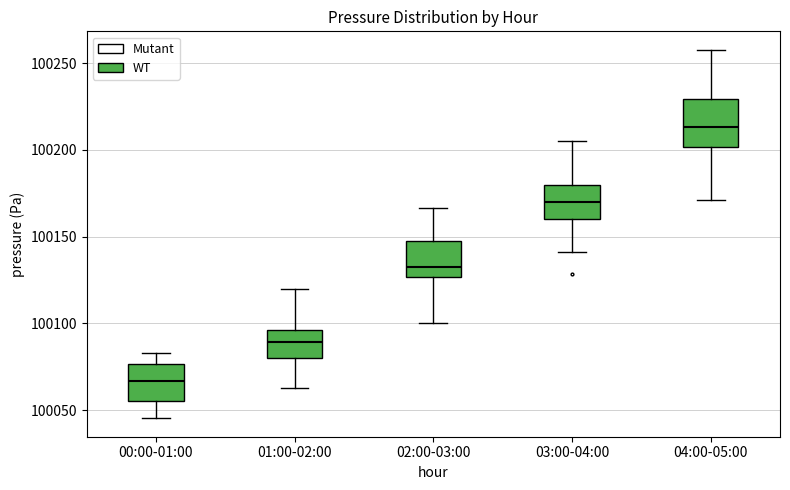

Reading left to right, transcribe this box plot: for each box, give where its median line is, the range the box spans, and where its two whiskers end, as read against the y-axis. The values are not printed on the chart, so give them approximately, as read against the axis.

00:00-01:00: median 100065, box 100055 to 100075, whiskers 100045 to 100085
01:00-02:00: median 100090, box 100080 to 100095, whiskers 100065 to 100120
02:00-03:00: median 100130, box 100125 to 100150, whiskers 100100 to 100165
03:00-04:00: median 100170, box 100160 to 100180, whiskers 100140 to 100205
04:00-05:00: median 100215, box 100200 to 100230, whiskers 100170 to 100260